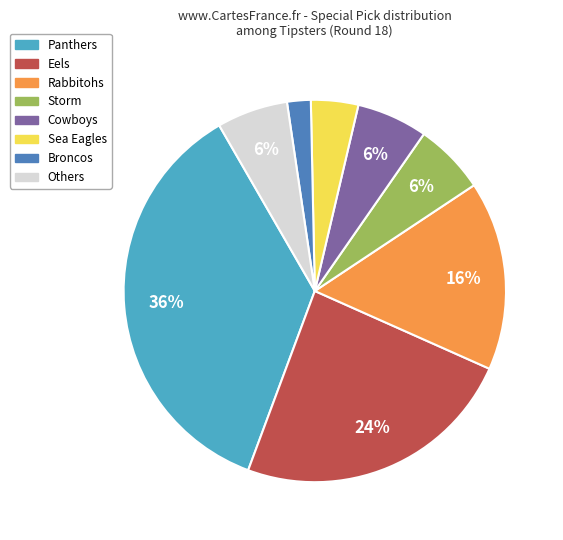

To the nearest percent, what is the average slice percentage?

12%